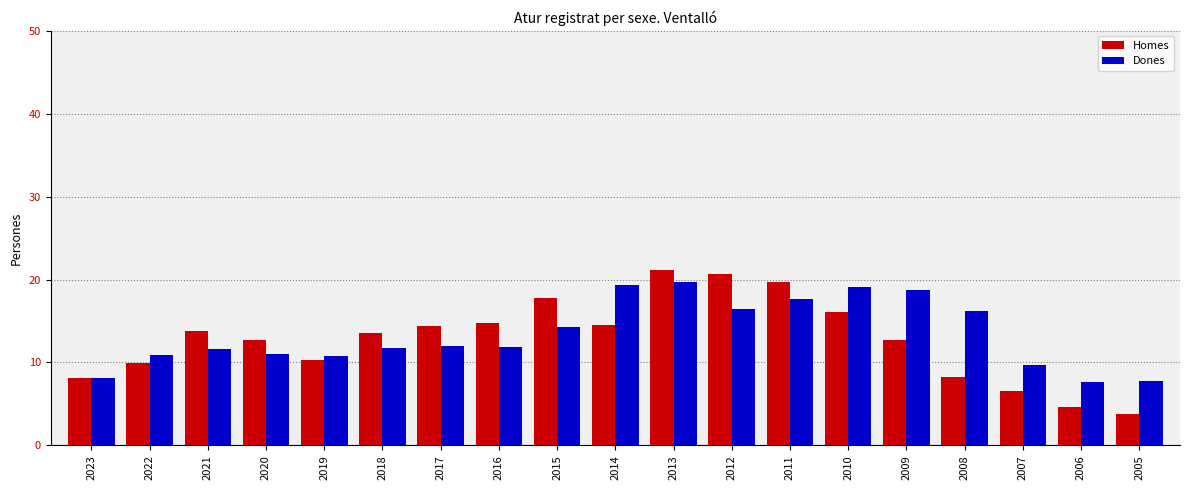

True or false: Dones has a value of 11.5 at 2005.

False